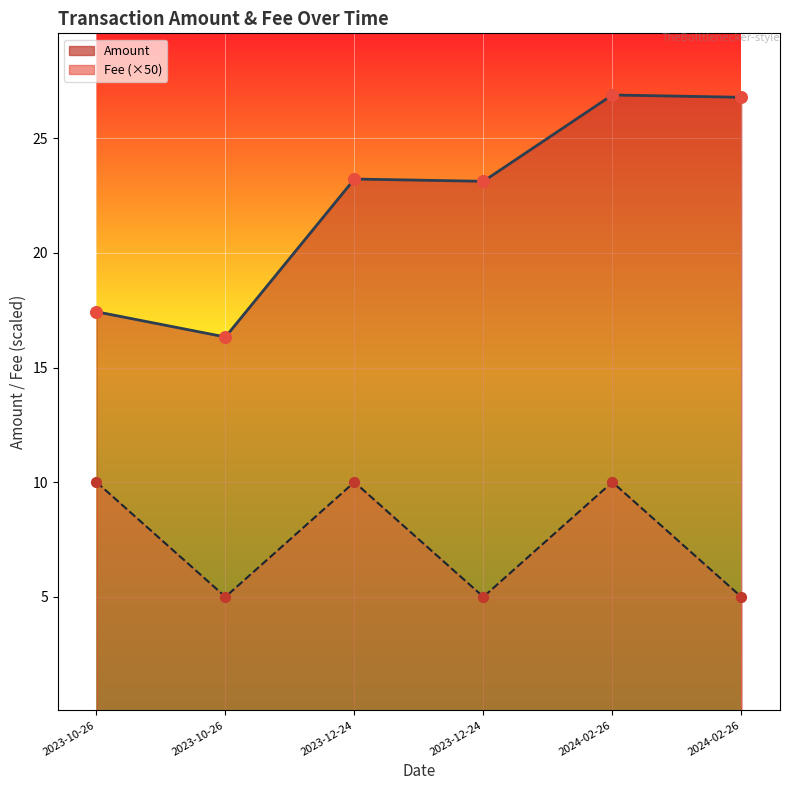

Which series contains the highest Y value?

Amount